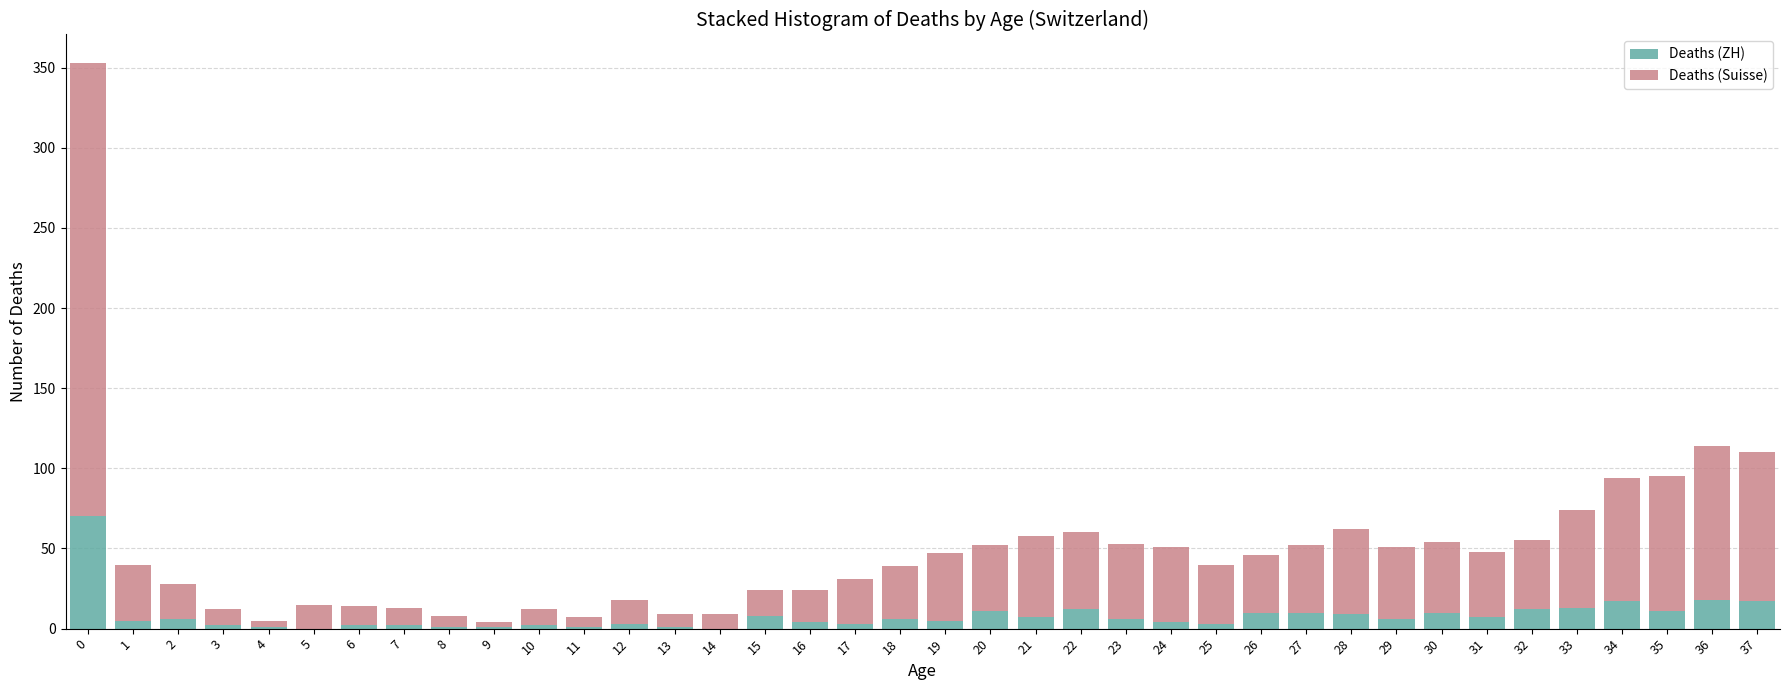

True or false: Deaths (ZH) has a value of 1 at 9.

True